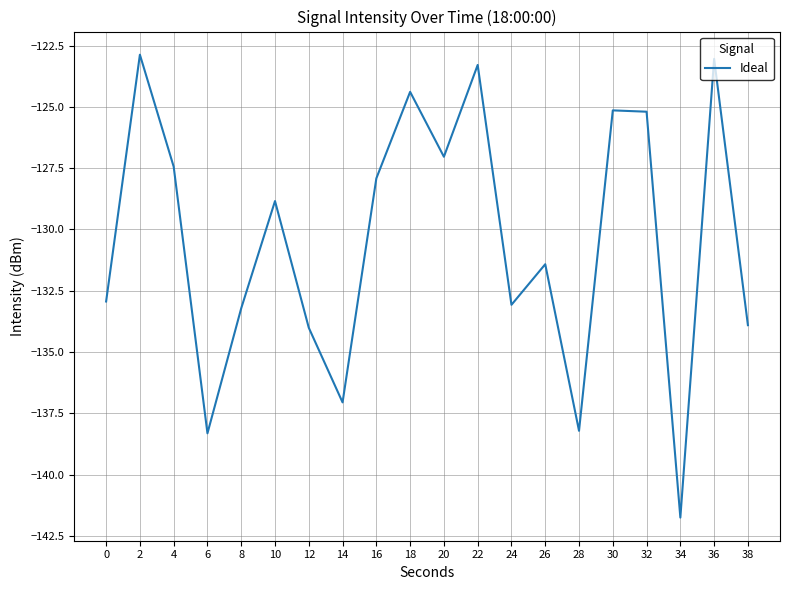

What is the minimum value shown in the chart?

-141.7